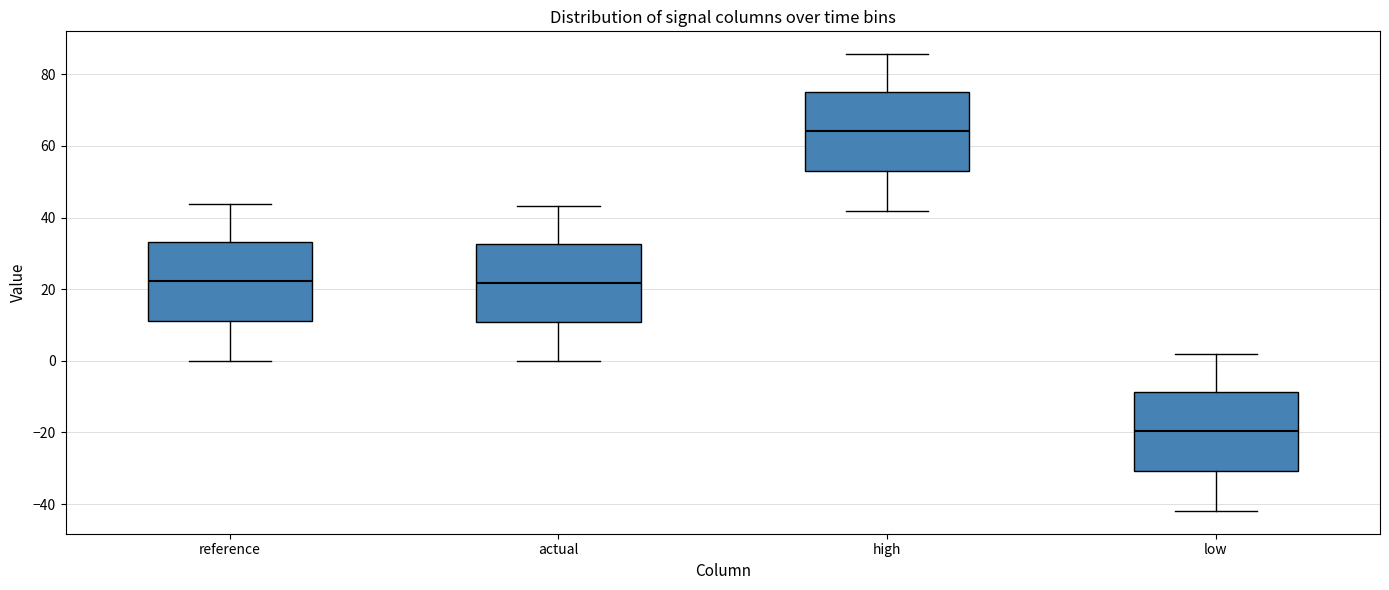

Where is the lower edge of the box for actual on the y-axis? The values are not printed on the chart, so give them approximately, as read against the axis.

10